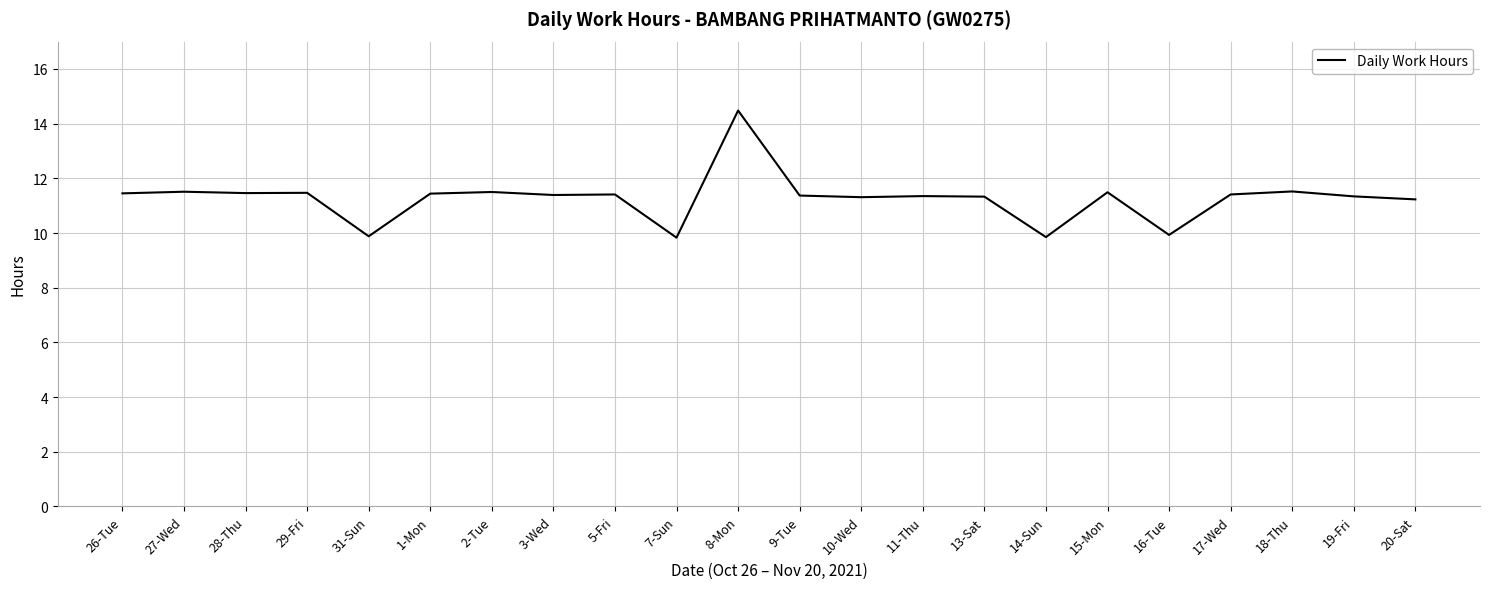

What is the change in value from 9-Tue to 14-Sun?

-1.5